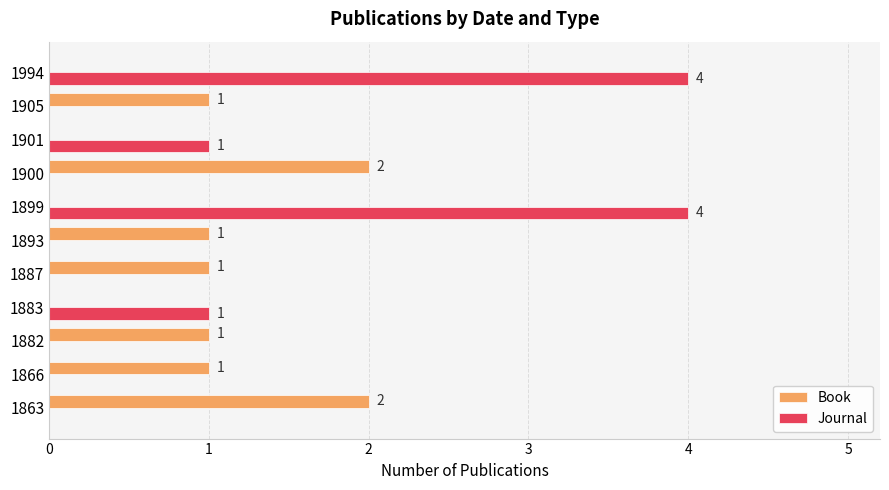

Is it true that Book equals -1 at 1994?

False